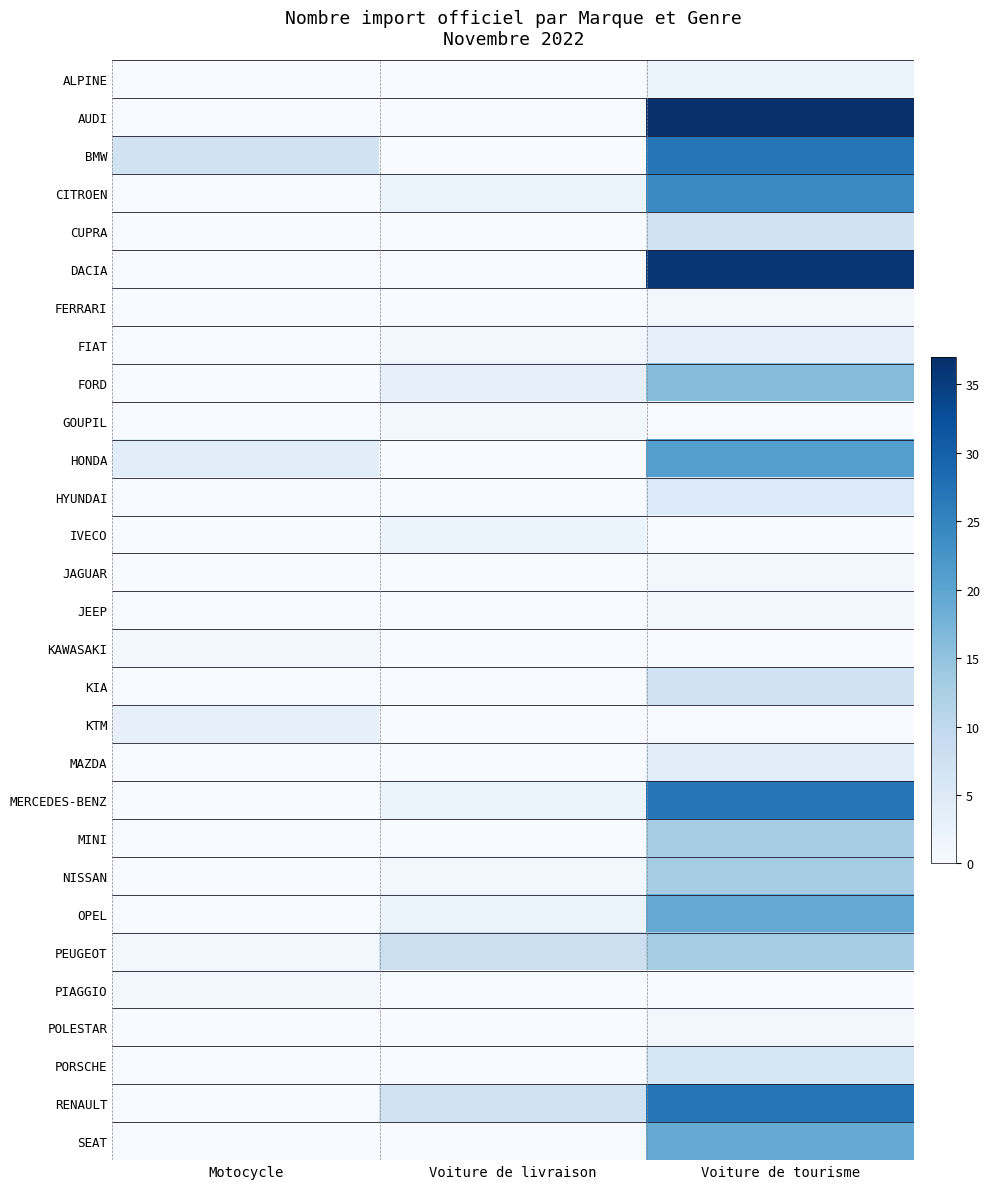

Which has a higher value, Voiture de livraison or Motocycle?

Voiture de livraison